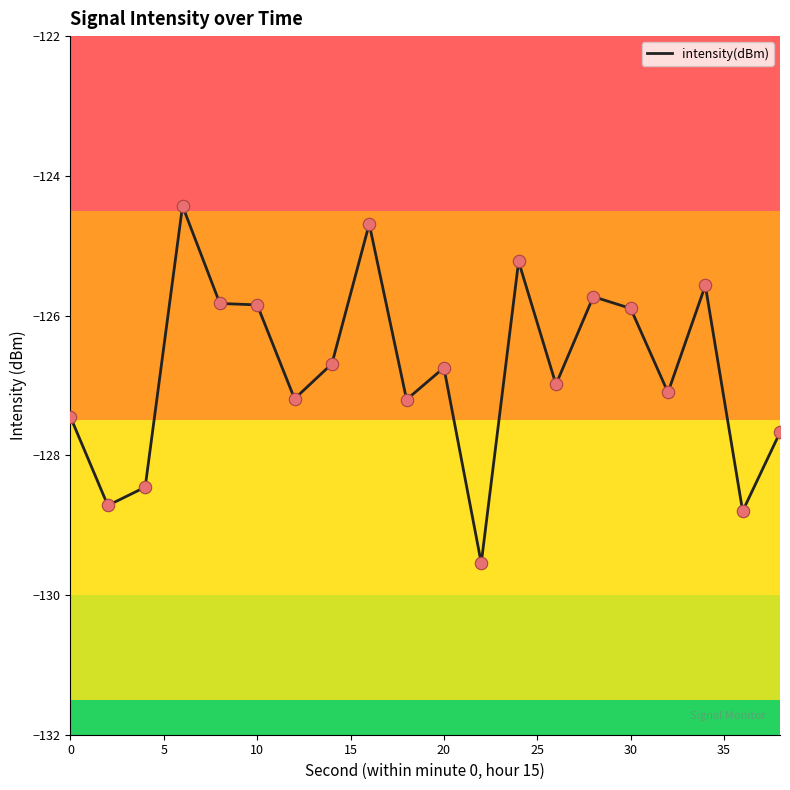

What is the difference between the maximum and minimum values?

5.1